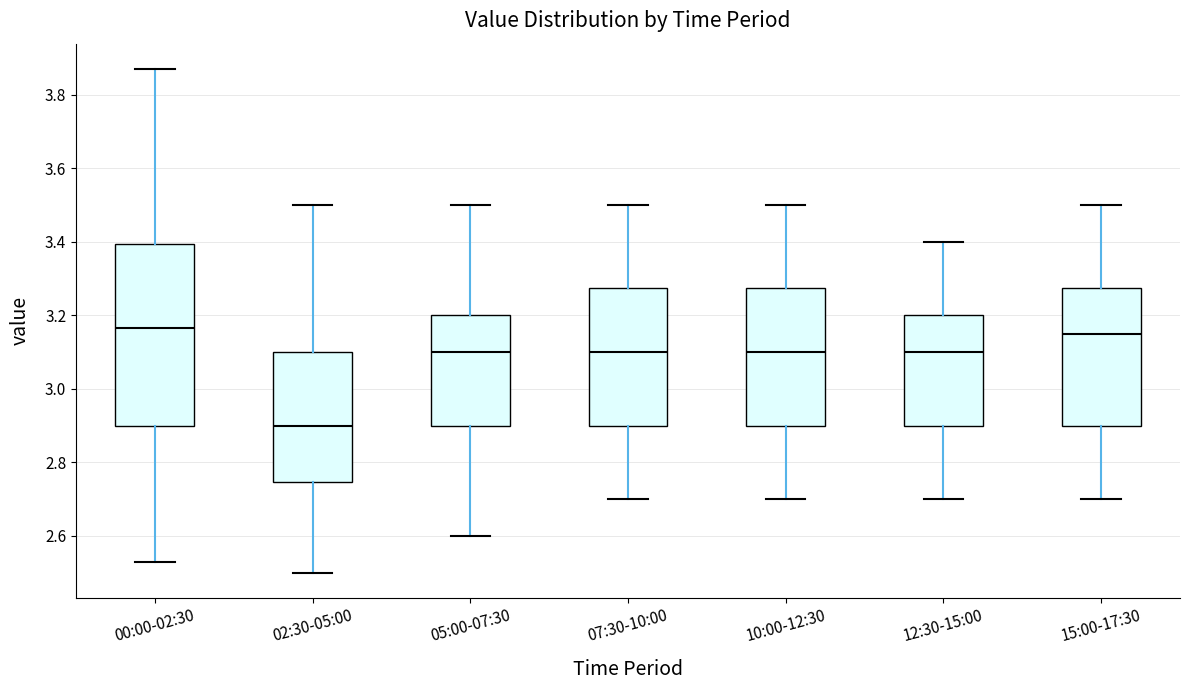

Reading left to right, transcribe this box plot: for each box, give where its median line is, the range the box spans, and where its two whiskers end, as read against the y-axis. The values are not printed on the chart, so give them approximately, as read against the axis.

00:00-02:30: median 3.16, box 2.90 to 3.40, whiskers 2.54 to 3.88
02:30-05:00: median 2.90, box 2.74 to 3.10, whiskers 2.50 to 3.50
05:00-07:30: median 3.10, box 2.90 to 3.20, whiskers 2.60 to 3.50
07:30-10:00: median 3.10, box 2.90 to 3.28, whiskers 2.70 to 3.50
10:00-12:30: median 3.10, box 2.90 to 3.28, whiskers 2.70 to 3.50
12:30-15:00: median 3.10, box 2.90 to 3.20, whiskers 2.70 to 3.40
15:00-17:30: median 3.16, box 2.90 to 3.28, whiskers 2.70 to 3.50